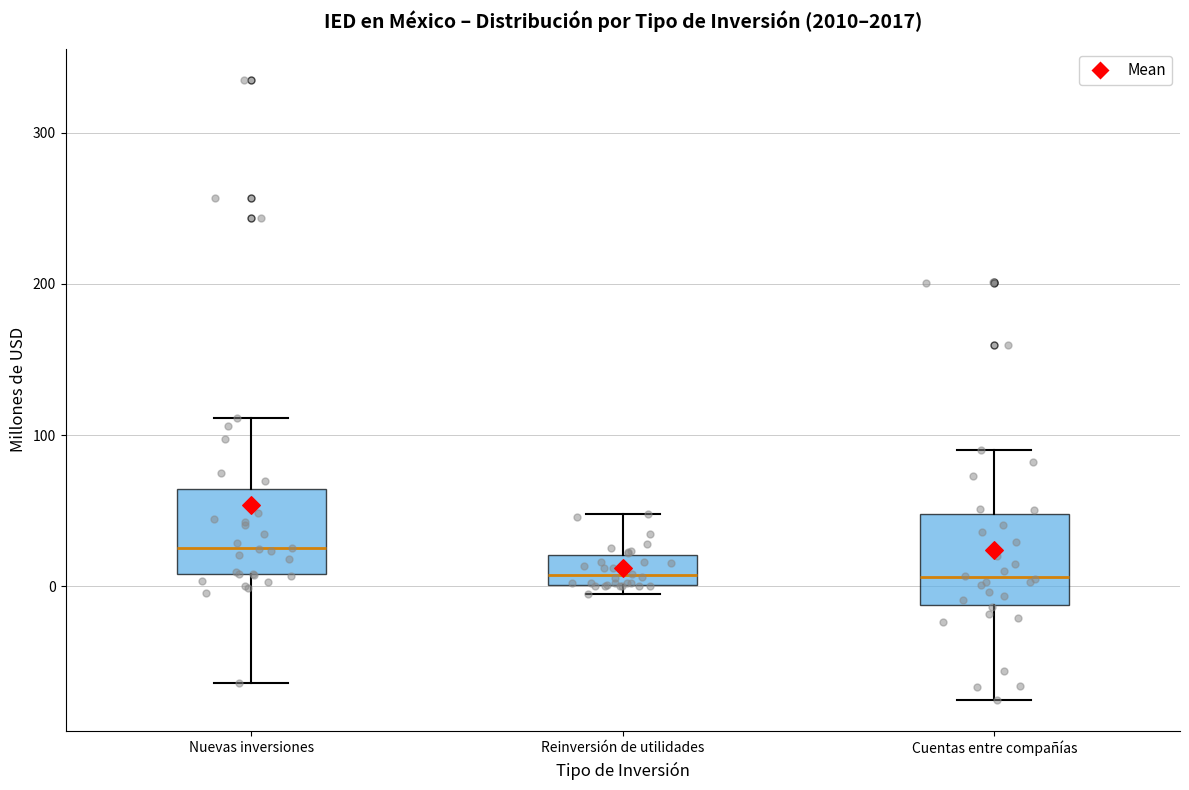

Where does the upper whisker of the box for Nuevas inversiones end on the y-axis? The values are not printed on the chart, so give them approximately, as read against the axis.

110